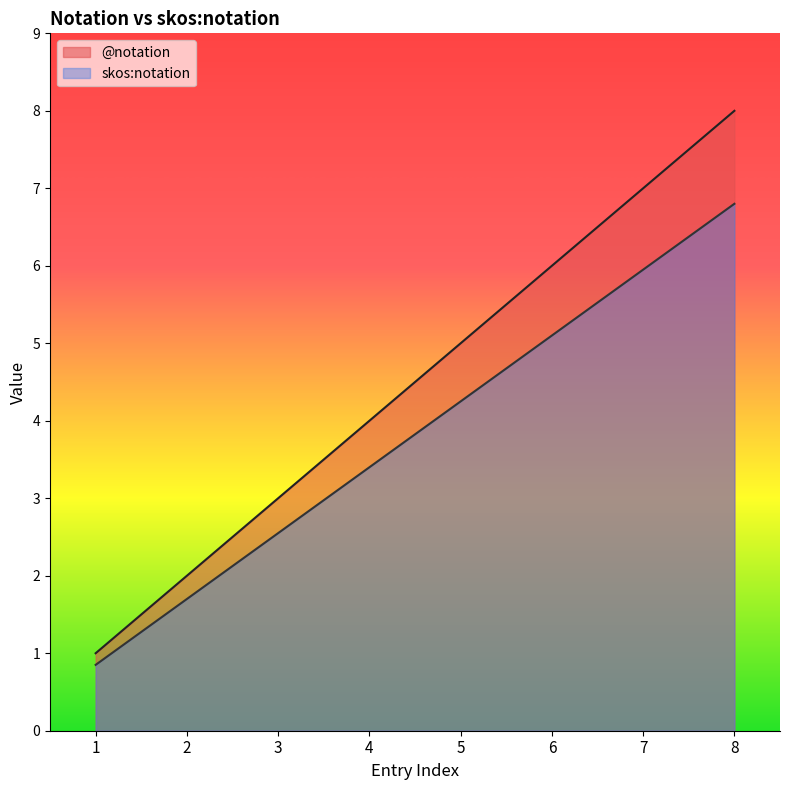

What is the difference between the skos:notation values at 6 and 2?

3.4